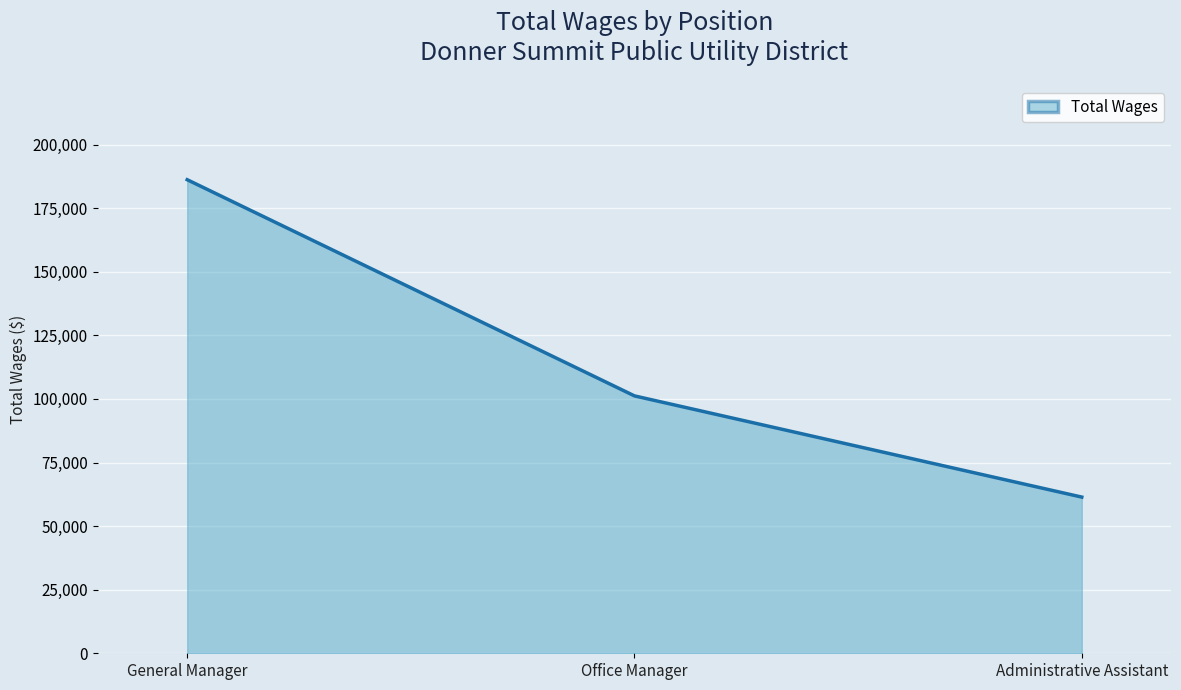

Approximately how many times larger is the value at Administrative Assistant compared to Office Manager?

0.6